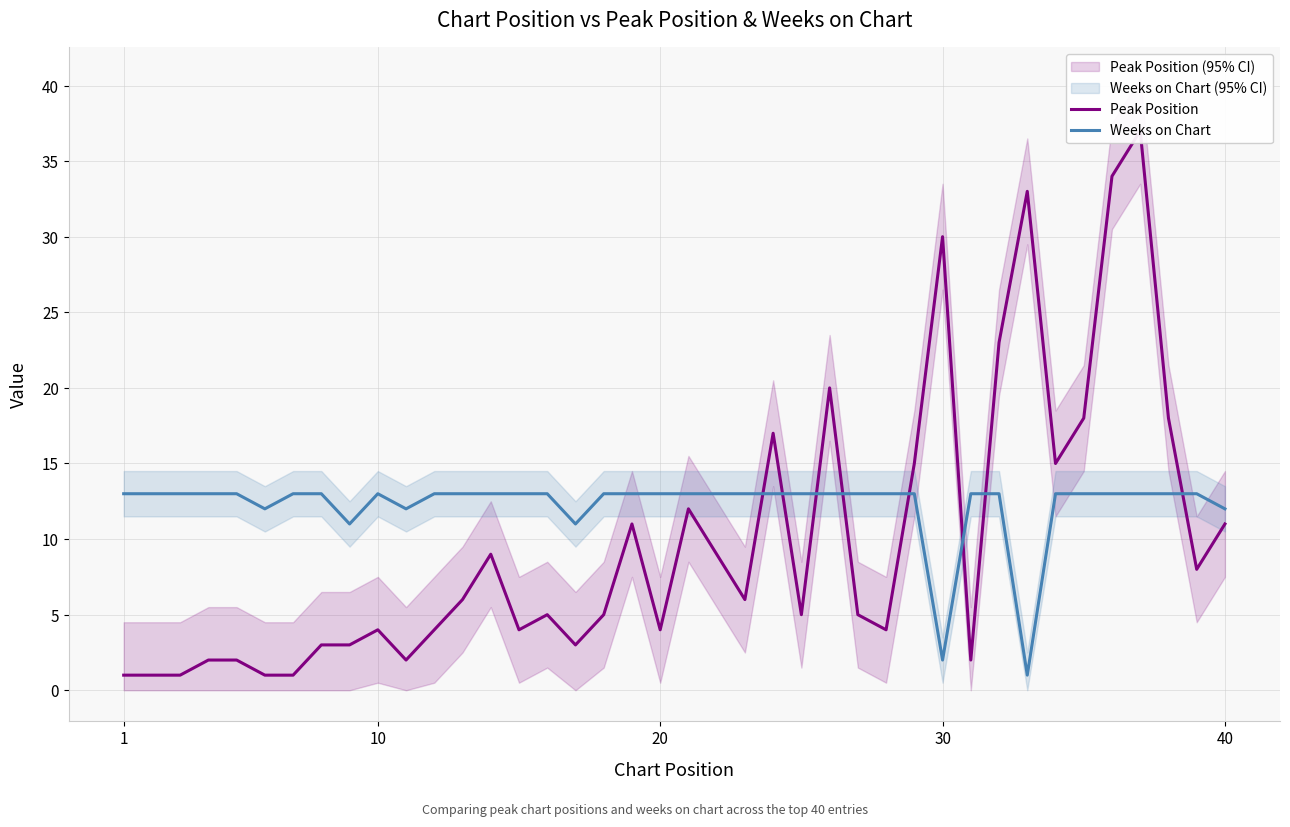

Reading left to right, list all the values displayed in this chart.

Peak Position: 1	1	1	2	2	1	1	3	3	4	2	4	6	9	4	5	3	5	11	4	12	9	6	17	5	20	5	4	15	30	2	23	33	15	18	34	37	18	8	11
Weeks on Chart: 13	13	13	13	13	12	13	13	11	13	12	13	13	13	13	13	11	13	13	13	13	13	13	13	13	13	13	13	13	2	13	13	1	13	13	13	13	13	13	12